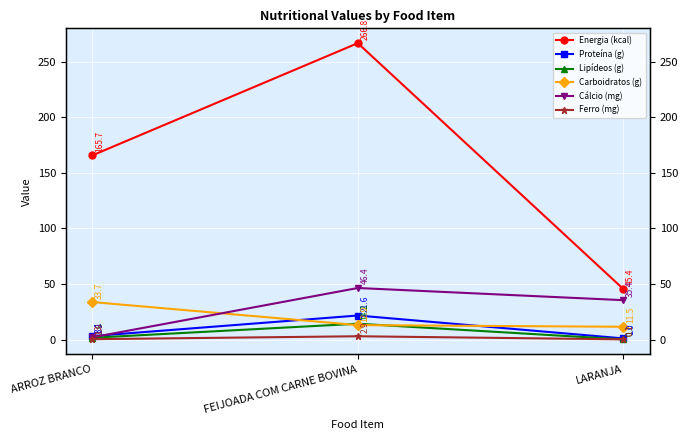

Reading right to left, what are all the values shown in this chart?

Energia (kcal): LARANJA=45.4	FEIJOADA COM CARNE BOVINA=266.8	ARROZ BRANCO=165.7
Proteína (g): LARANJA=1.0	FEIJOADA COM CARNE BOVINA=21.6	ARROZ BRANCO=3.1
Lipídeos (g): LARANJA=0.1	FEIJOADA COM CARNE BOVINA=14.2	ARROZ BRANCO=1.6
Carboidratos (g): LARANJA=11.5	FEIJOADA COM CARNE BOVINA=12.9	ARROZ BRANCO=33.7
Cálcio (mg): LARANJA=35.4	FEIJOADA COM CARNE BOVINA=46.4	ARROZ BRANCO=1.9
Ferro (mg): LARANJA=0.1	FEIJOADA COM CARNE BOVINA=2.9	ARROZ BRANCO=0.3